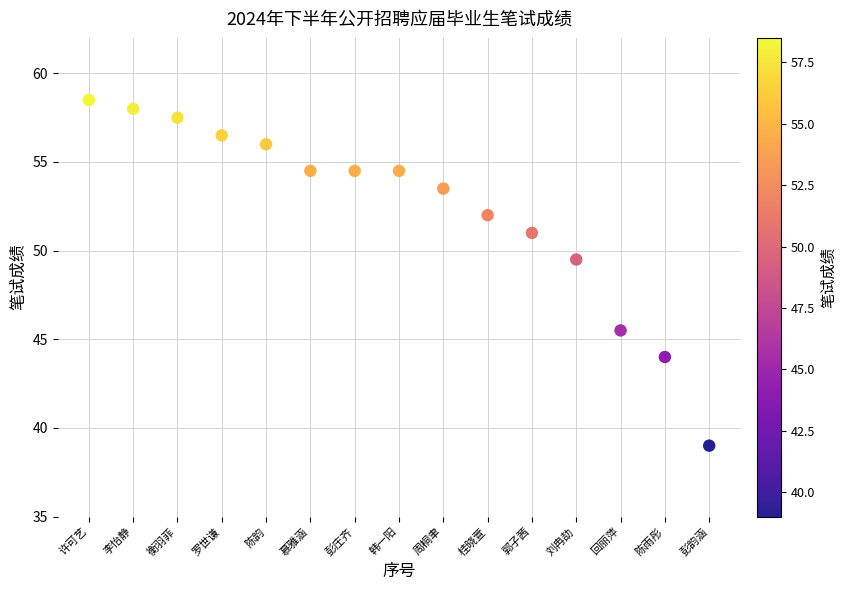

What Y value in the scatter plot is closest to 48?

49.5